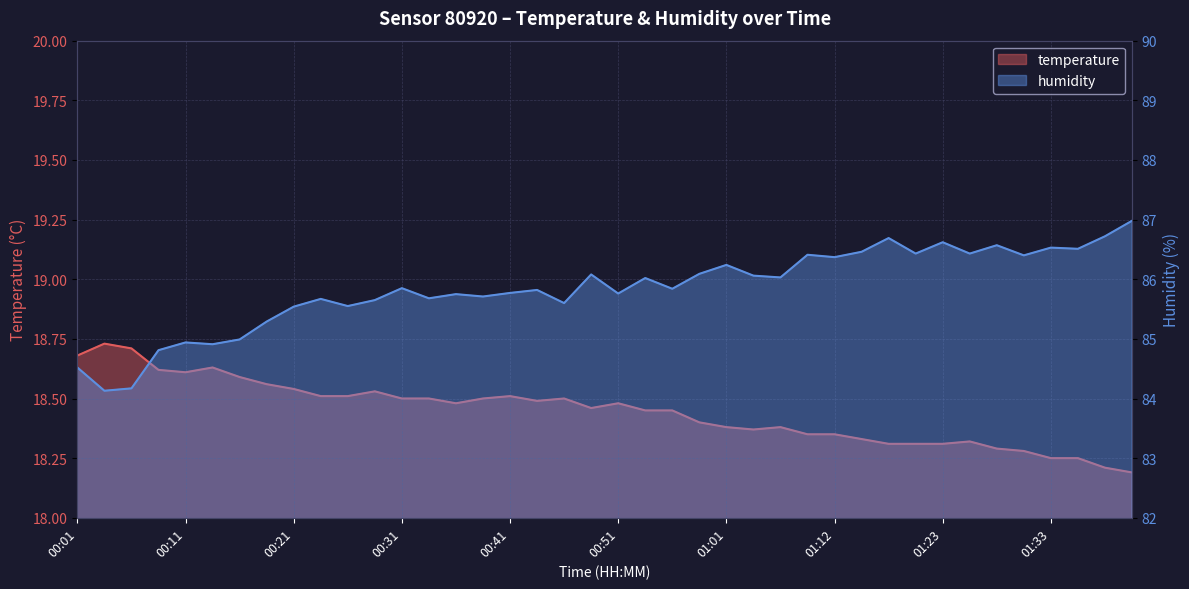

What is the value of the humidity point at the 11th from the left?

85.5